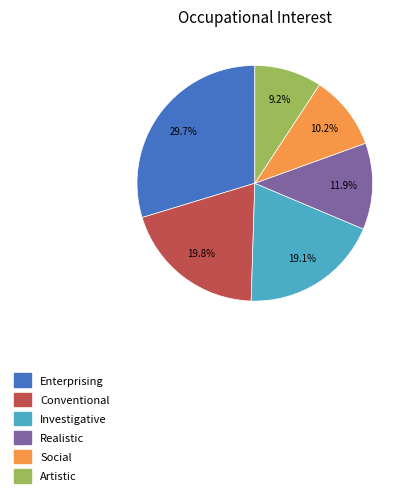

What is the ratio of the value at Realistic to the value at Social?

1.2